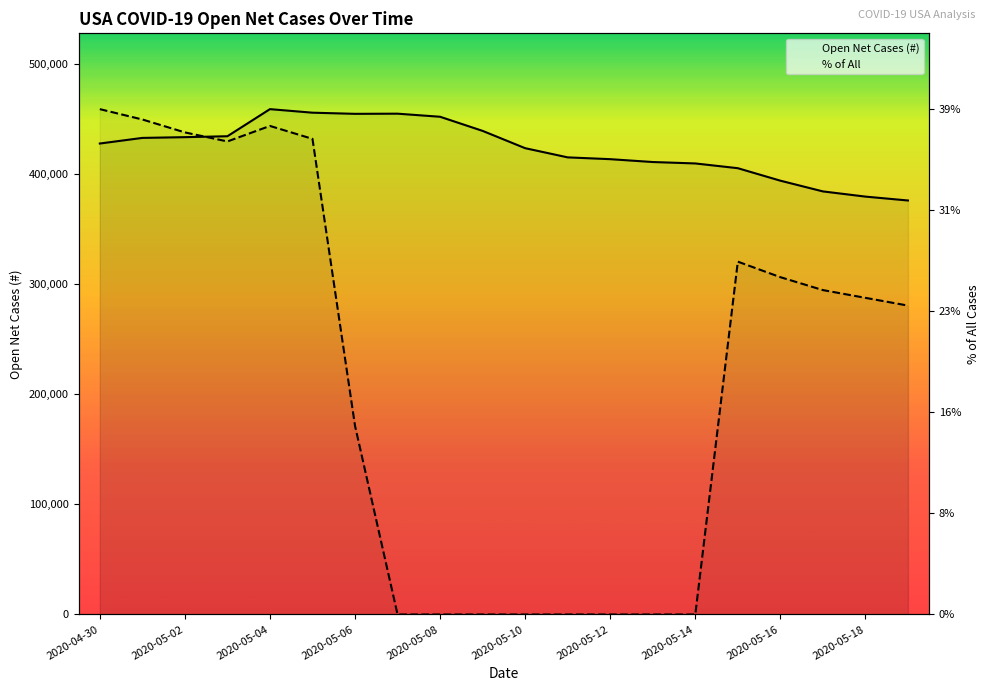

Where do % of All and Open Net Cases (#) first cross each other?

2020-05-02 and 2020-05-03